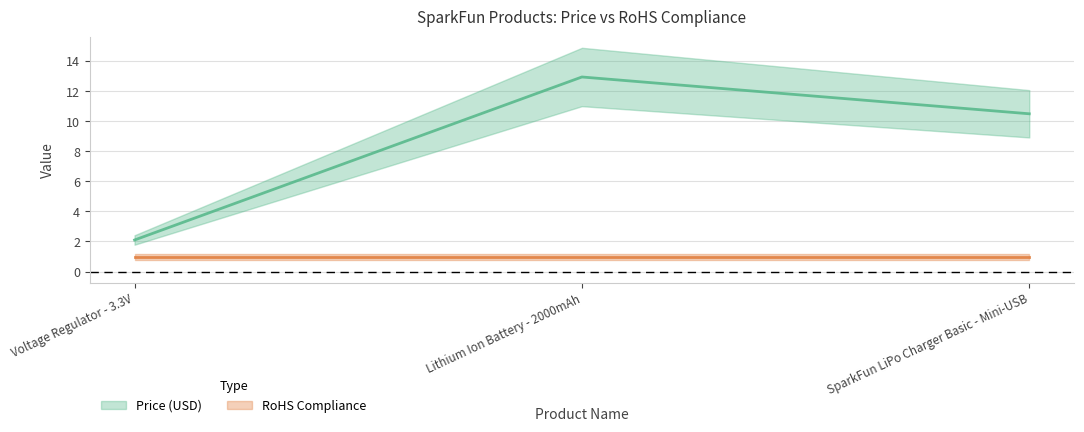

What is the change in value from Lithium Ion Battery - 2000mAh to SparkFun LiPo Charger Basic - Mini-USB?

-2.4